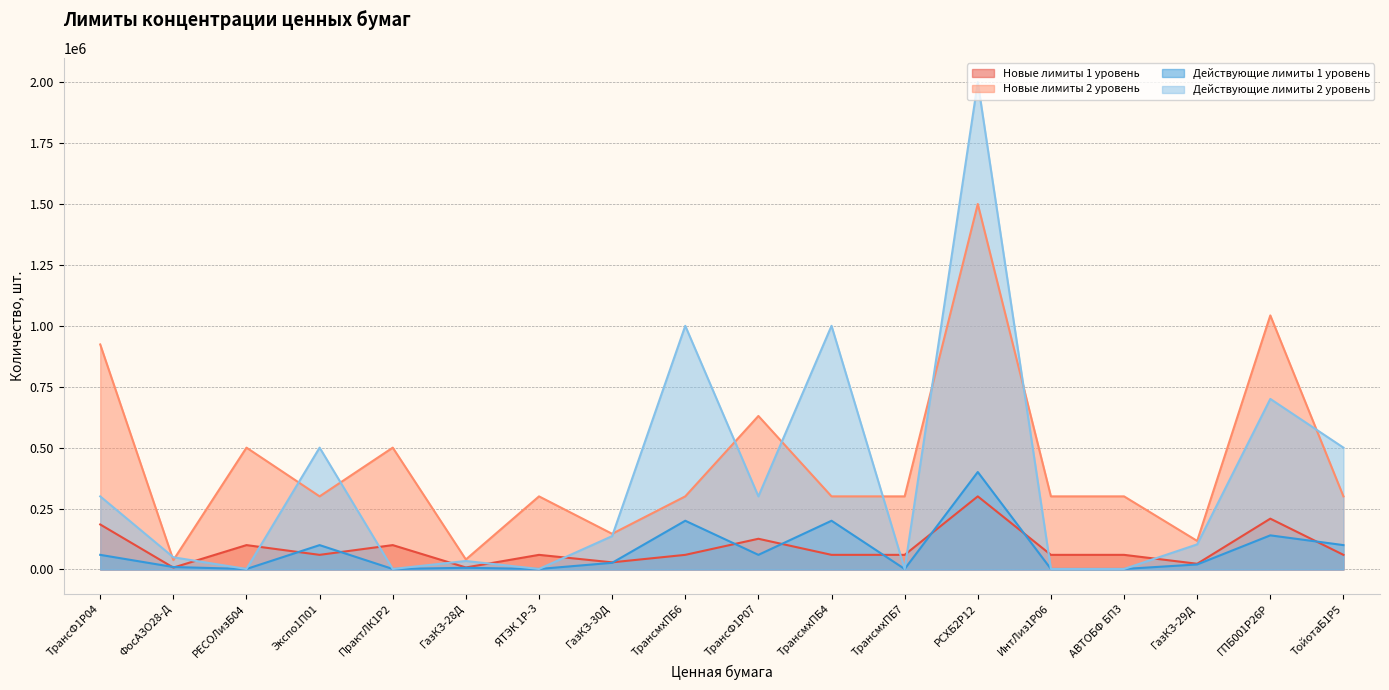

What is the spread (max minus min) of values at ГазКЗ-28Д?

34053